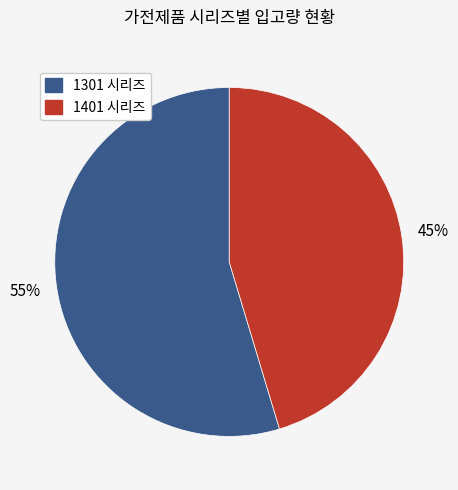

How many slices are in this pie chart?

2